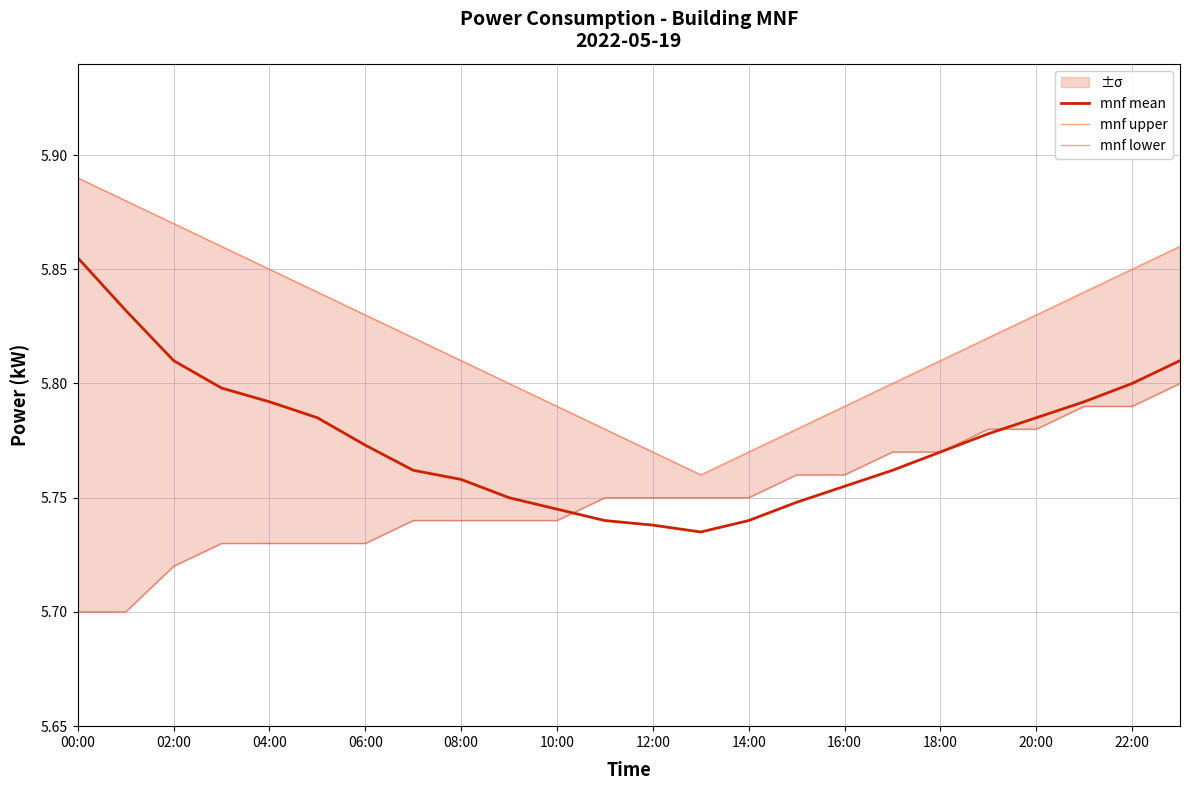

True or false: mnf upper and mnf mean intersect in this chart.

False